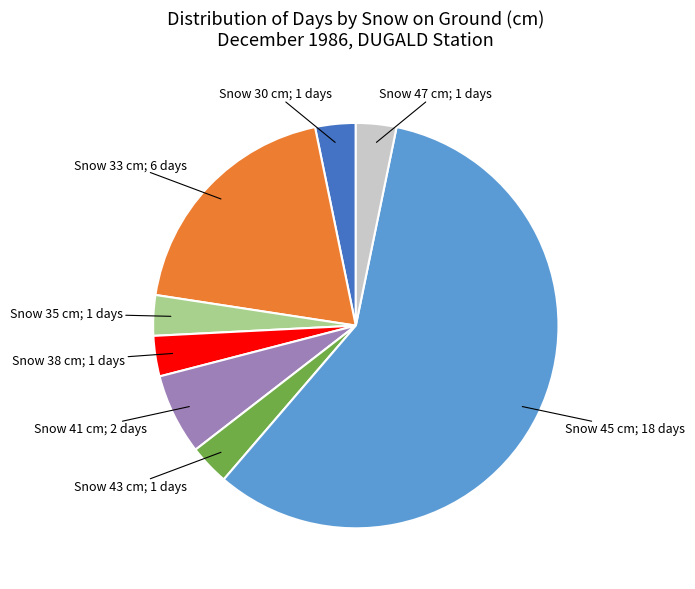

Is there a majority slice in this chart?

Yes